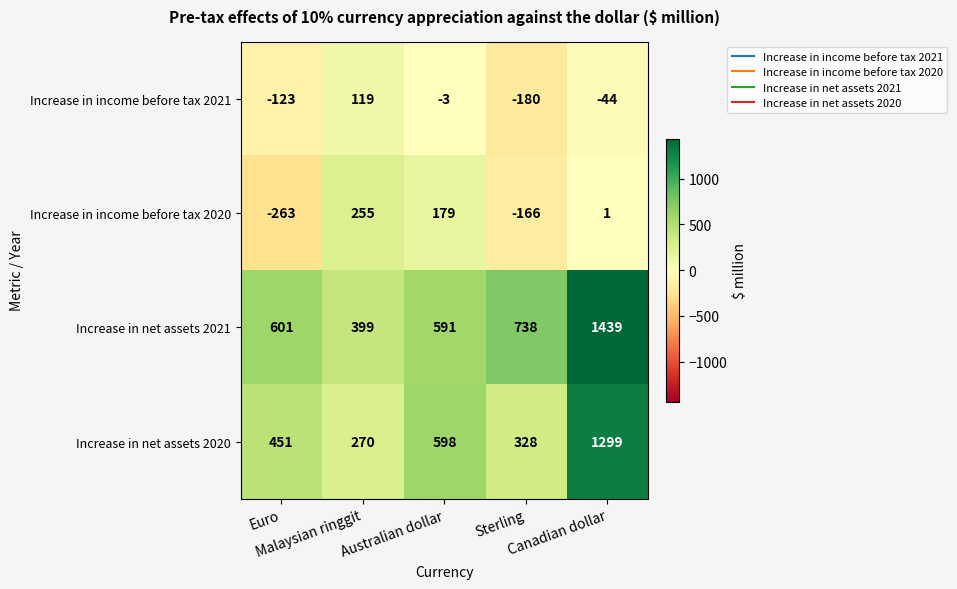

What is the maximum value for Increase in net assets 2021?

1439